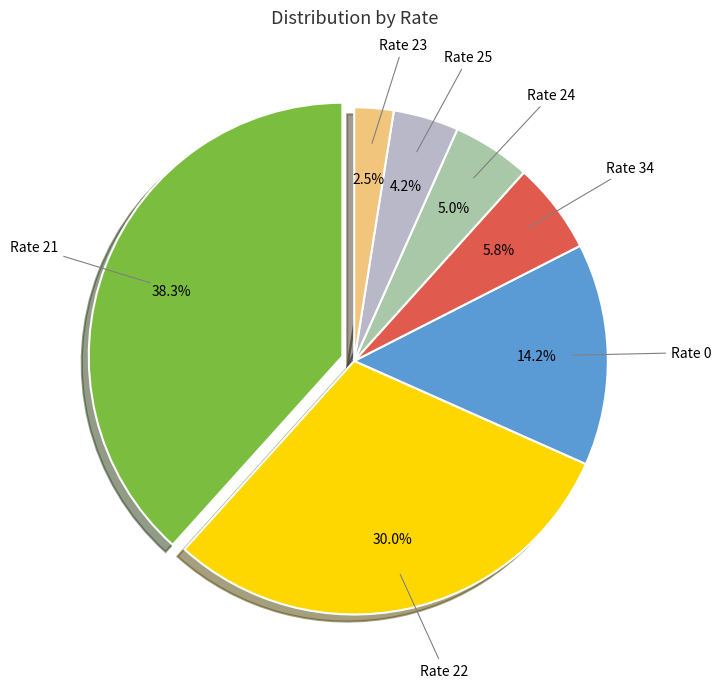

Which has a higher value, Rate 22 or Rate 25?

Rate 22